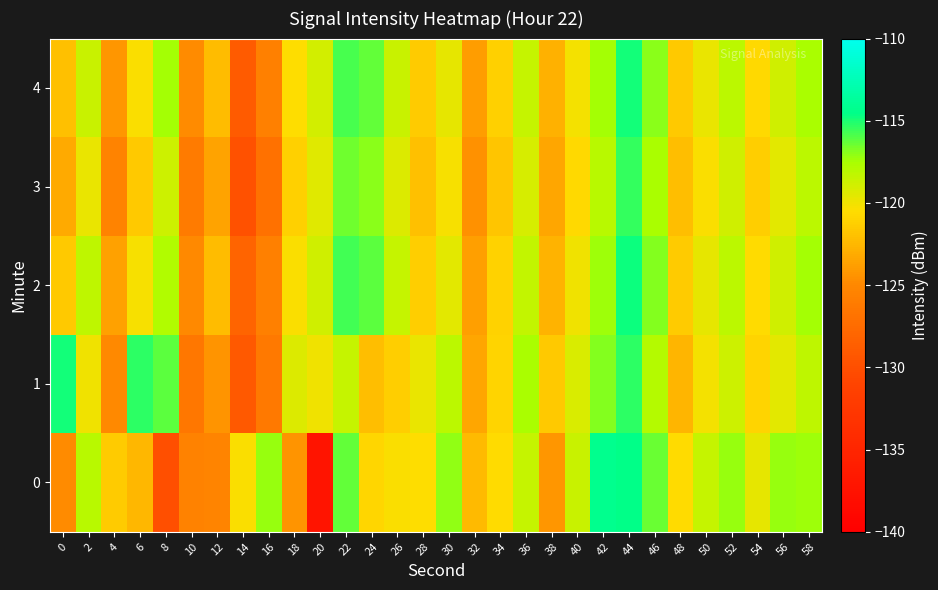

Which has a higher value, 52 or 22?

22